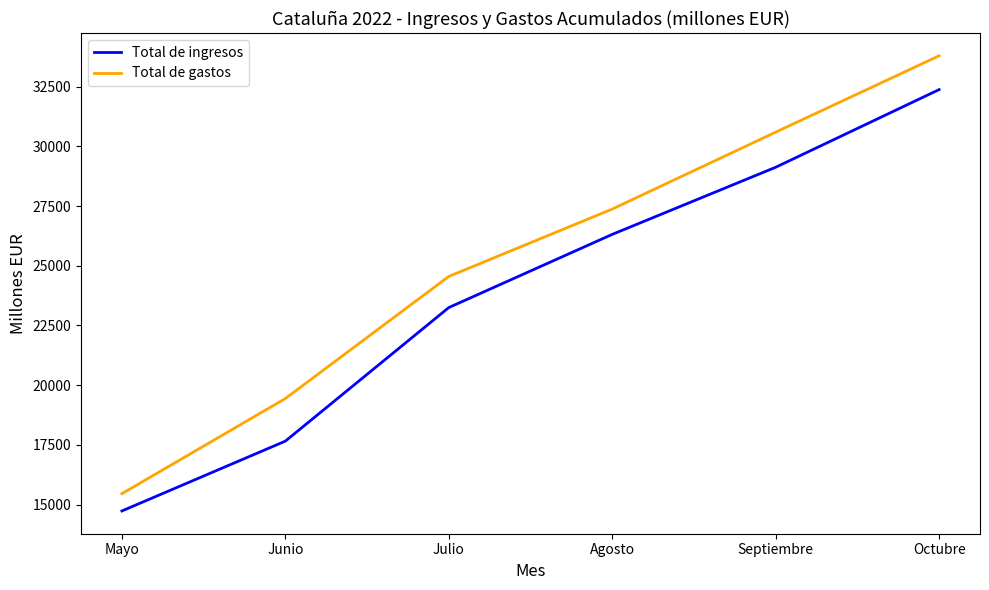

Where is Total de ingresos nearest to the value 23555?

Julio